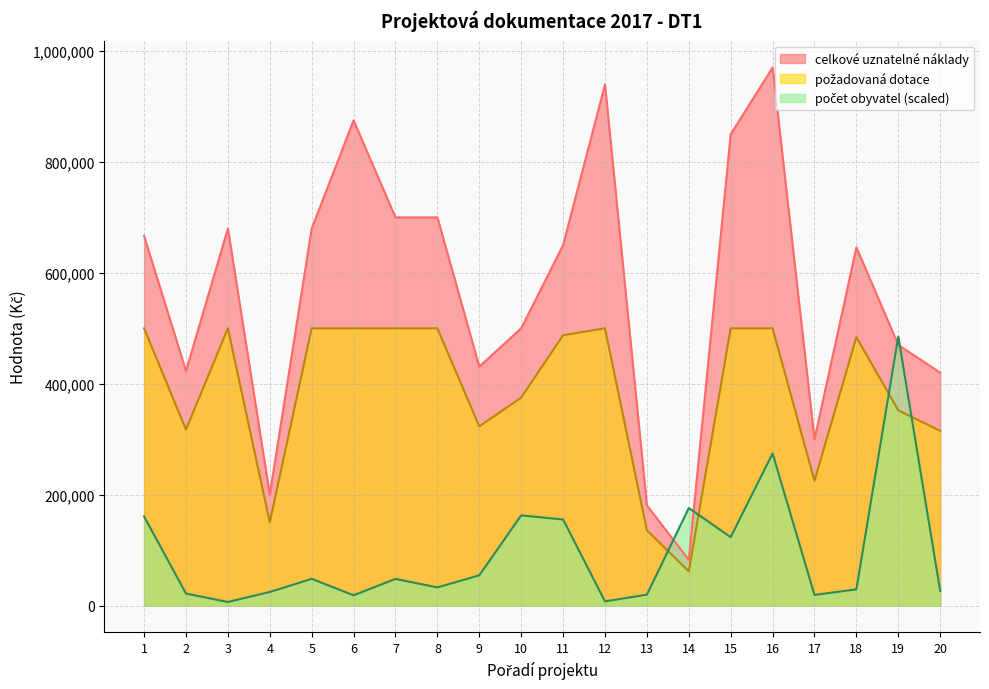

In celkové uznatelné náklady, how many points are higher than both neighbors (excluding endpoints)?

5